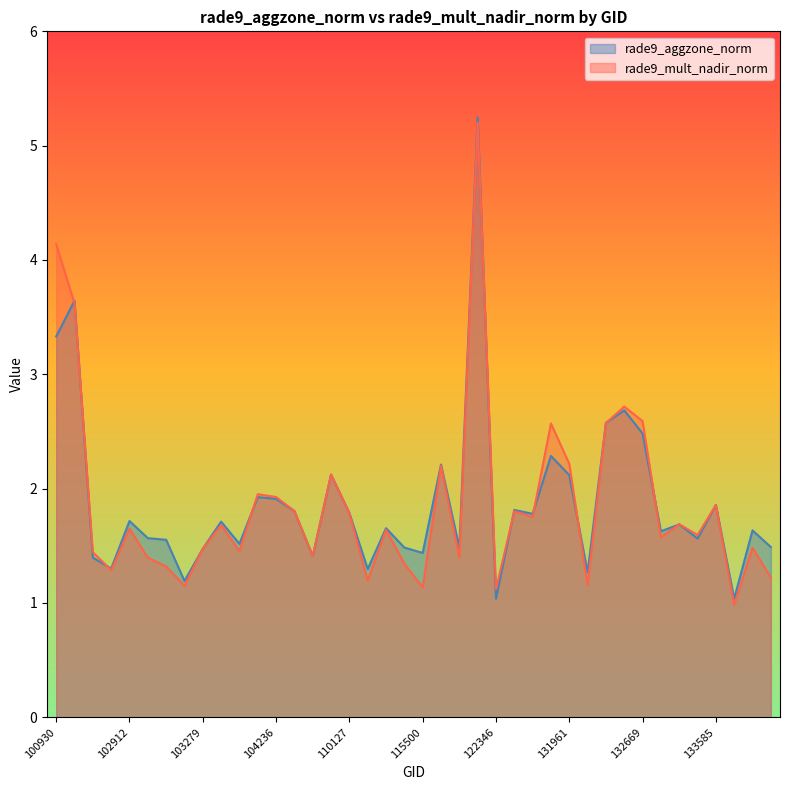

What is the difference between the rade9_mult_nadir_norm values at 132488 and 123966?

0.9